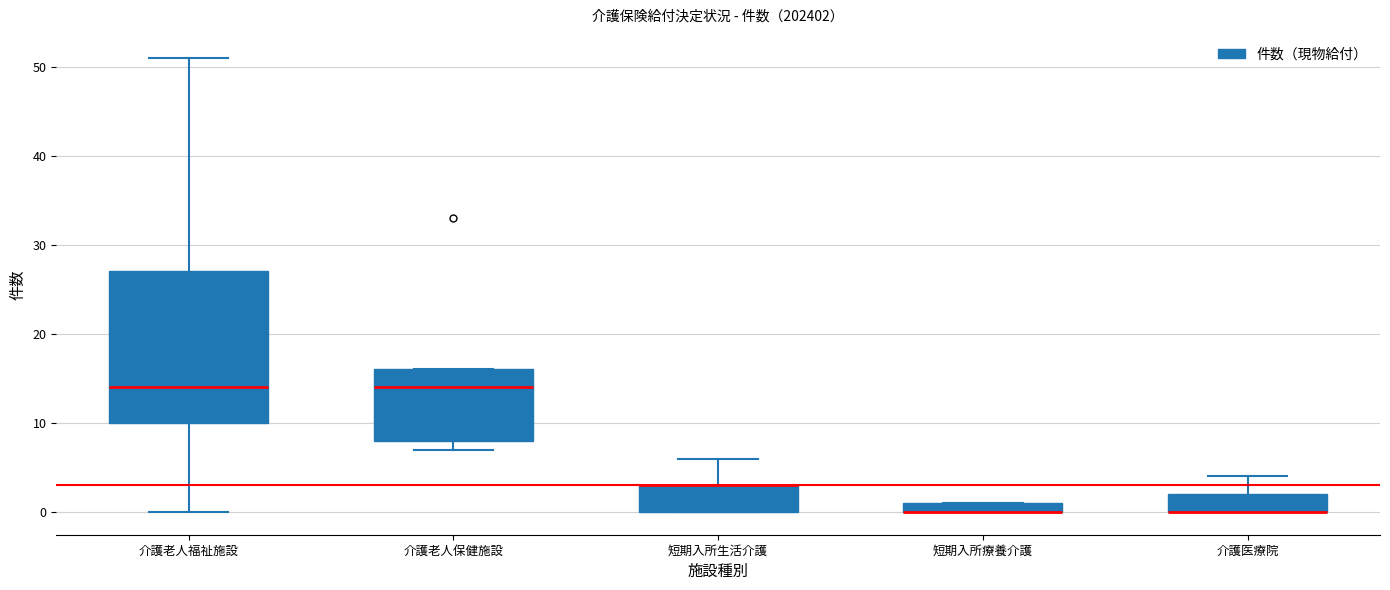

Where does the median line of the box for 介護老人保健施設 sit on the y-axis? The values are not printed on the chart, so give them approximately, as read against the axis.

14